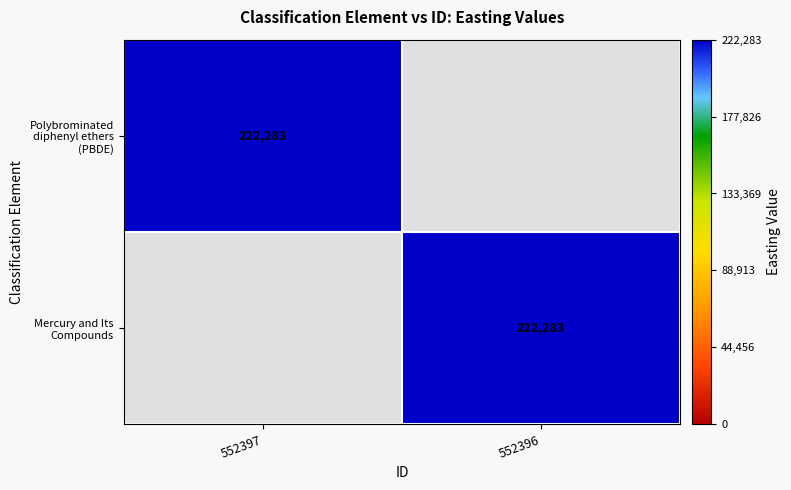

The Polybrominated diphenyl ethers (PBDE) series shows 344684 at 552397. True or false?

False